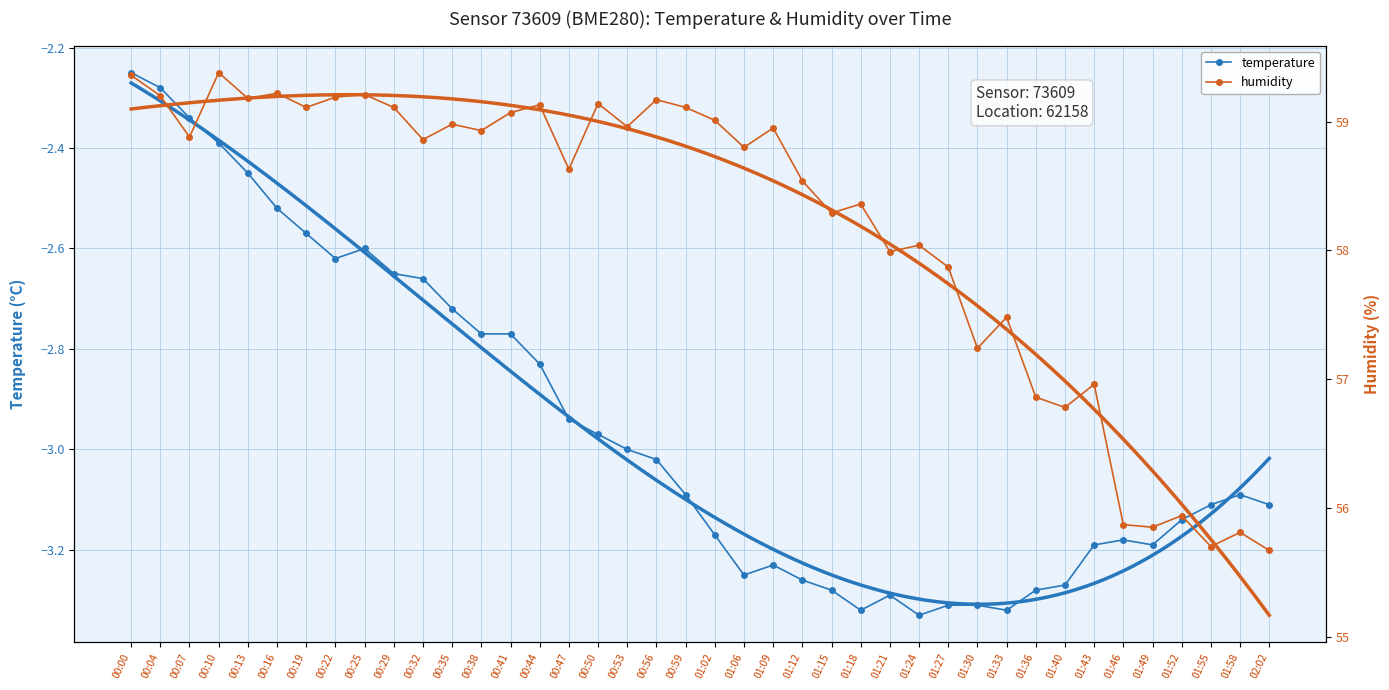

Rank the series by their average value, from highest to lowest.

humidity, temperature